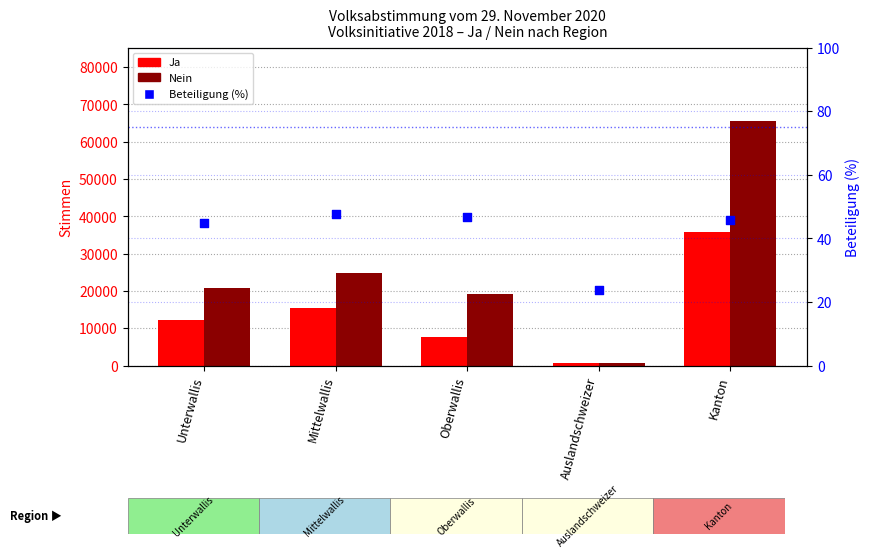

Which series has the largest total across all categories?

Nein